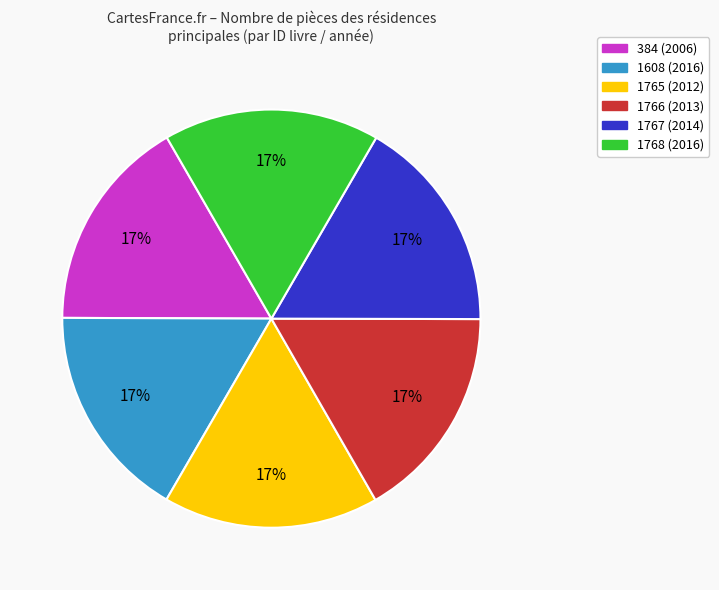

To the nearest percent, what is the combined percentage of 1765 and 384?

33%